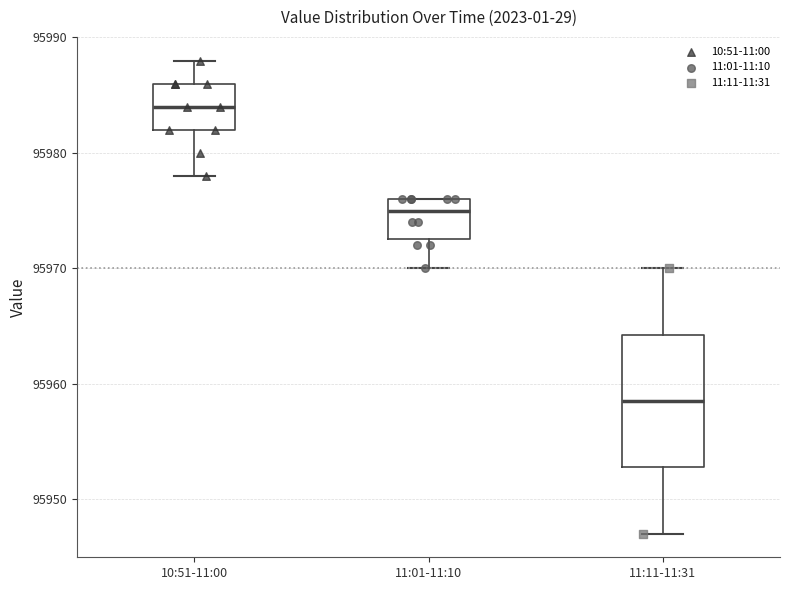

Reading left to right, transcribe this box plot: for each box, give where its median line is, the range the box spans, and where its two whiskers end, as read against the y-axis. The values are not printed on the chart, so give them approximately, as read against the axis.

10:51-11:00: median 95984, box 95982 to 95986, whiskers 95978 to 95988
11:01-11:10: median 95975, box 95973 to 95976, whiskers 95970 to 95976
11:11-11:31: median 95959, box 95953 to 95964, whiskers 95947 to 95970